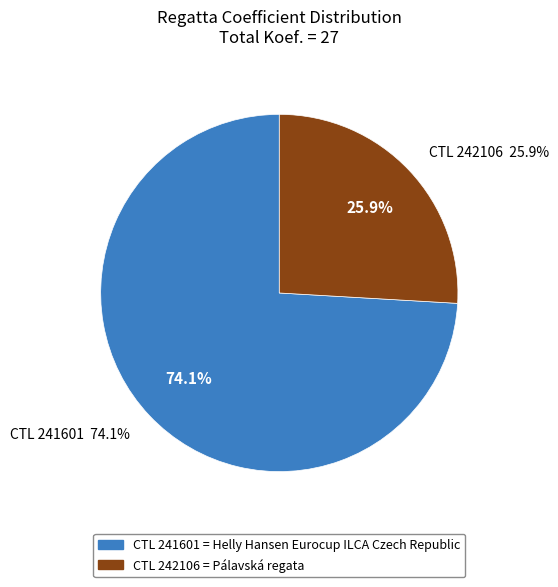

What portion of the pie excludes 241601?

25.9%